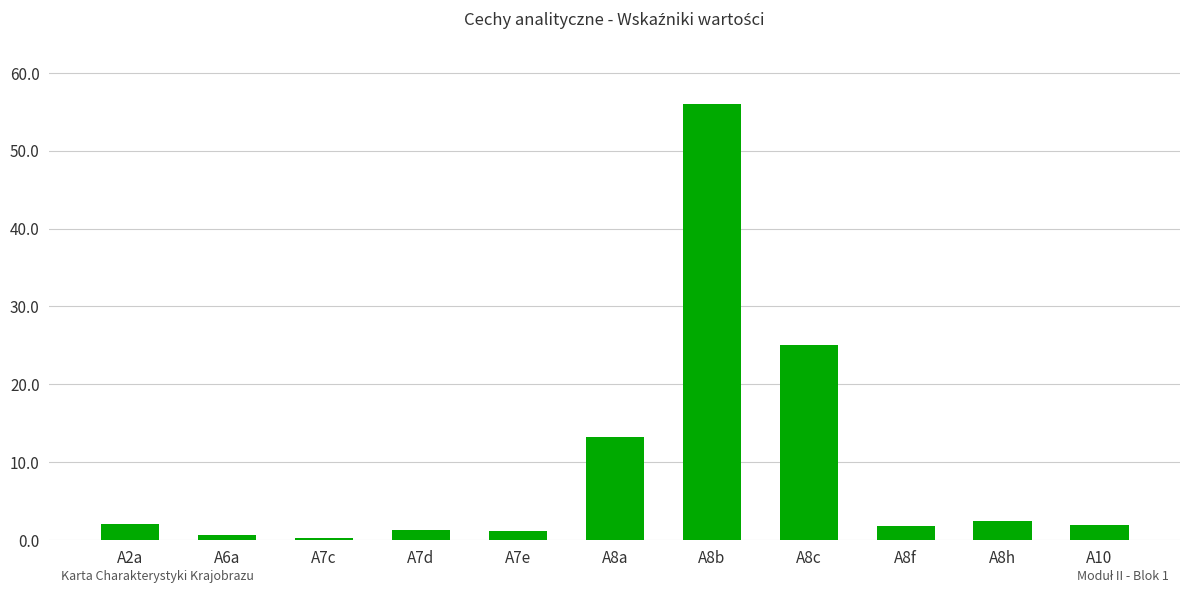

At which label does the data first exceed 1?

A2a